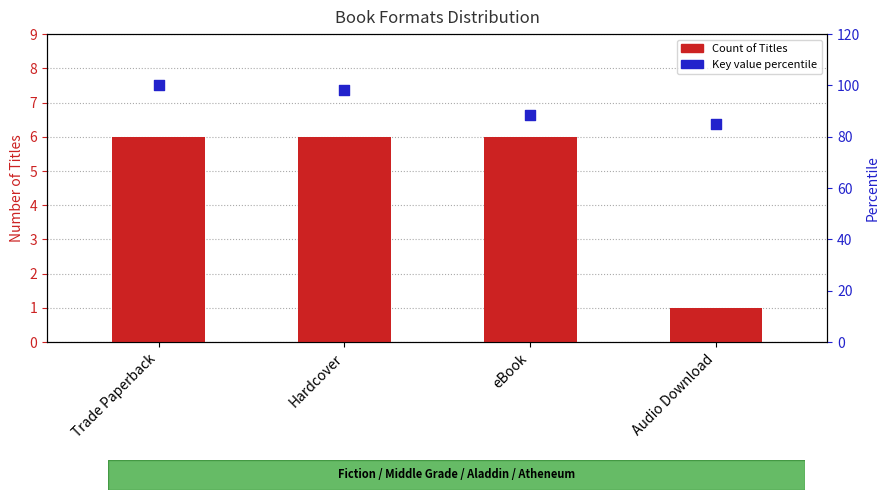

Which series has the widest spread of Y values?

Key value percentile (scatter)